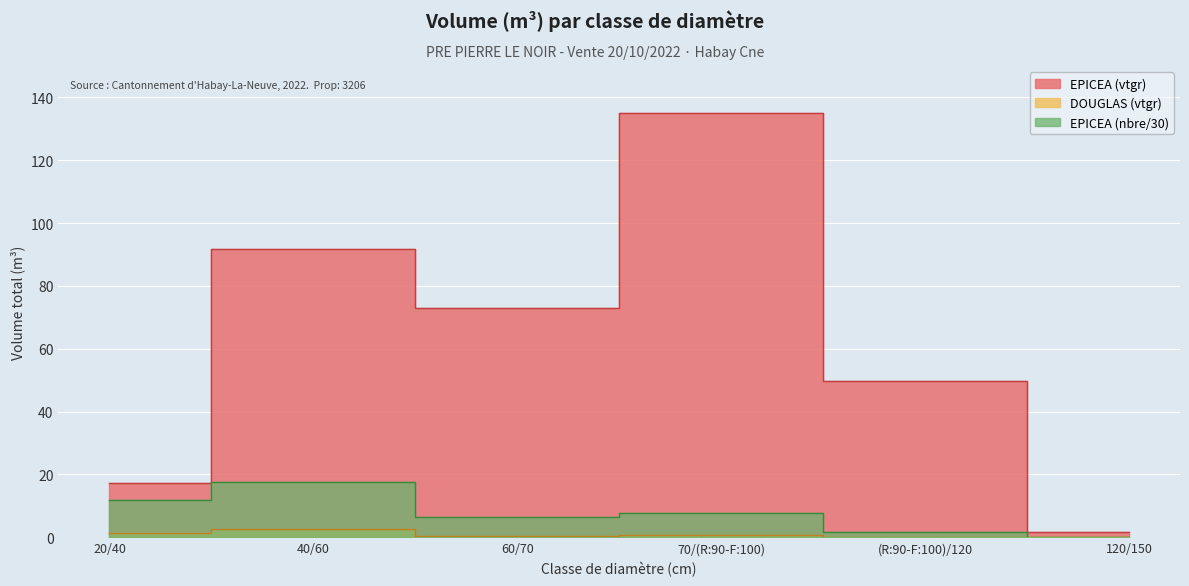

What is the change in value from 20/40 to (R:90-F:100)/120?

+32.2